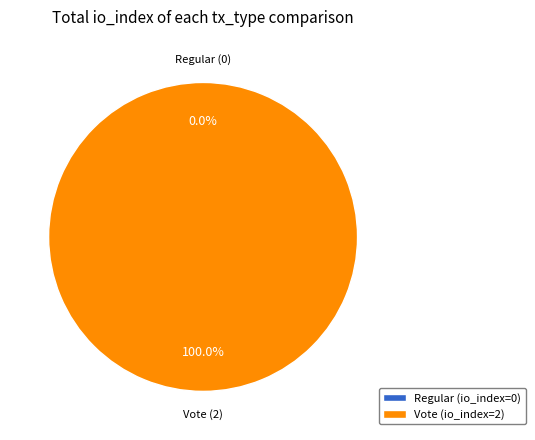

The Vote (io_index=2) slice represents 99% of the pie. True or false?

False